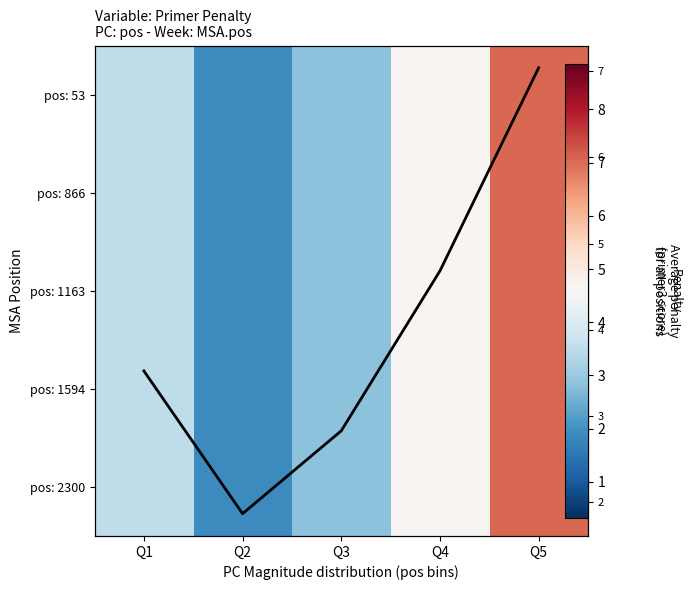

What is the maximum value shown in the chart?

7.0